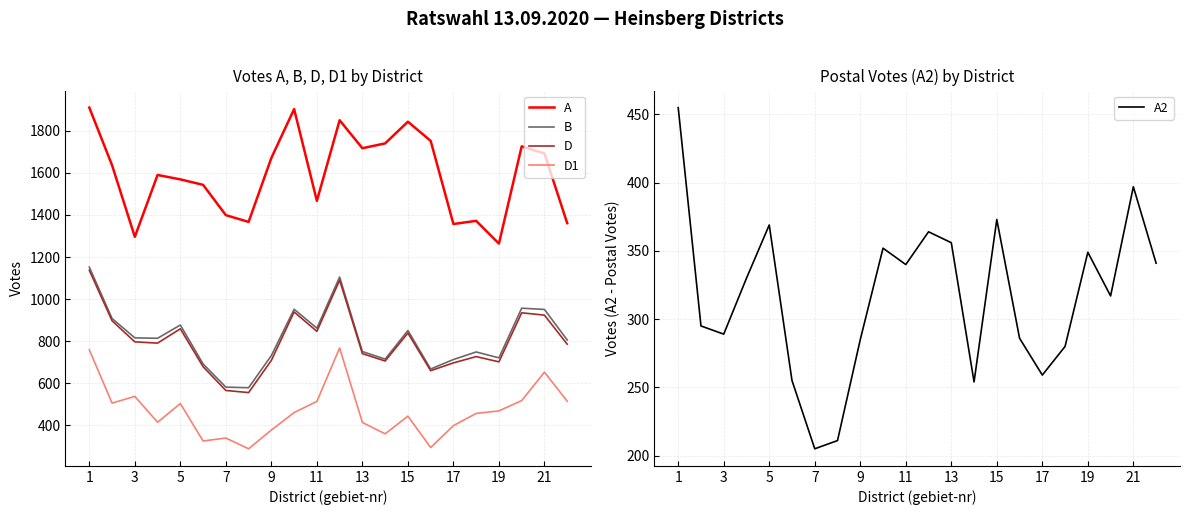

Which series has the largest range (max minus min)?

A